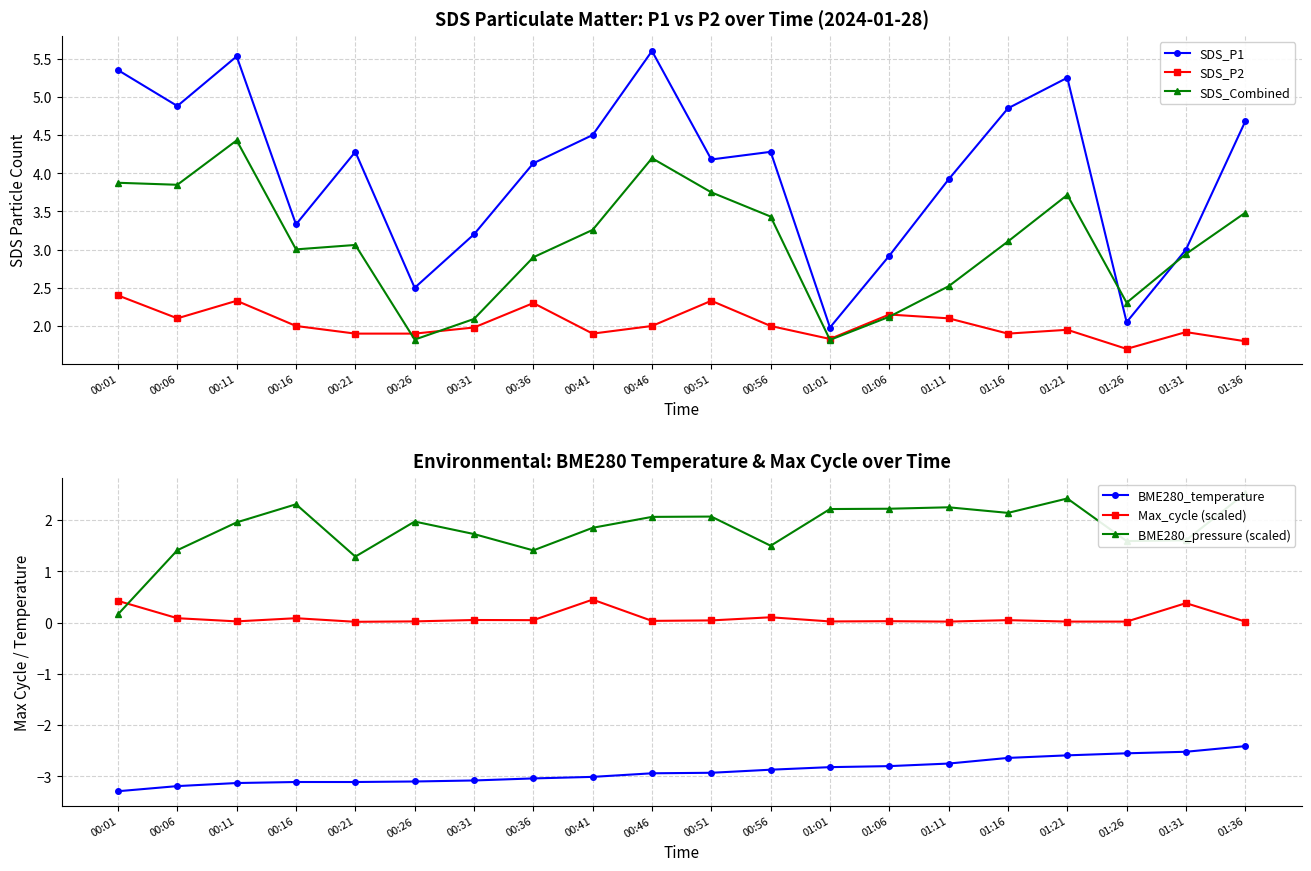

Which category has the highest value across all series?

00:46